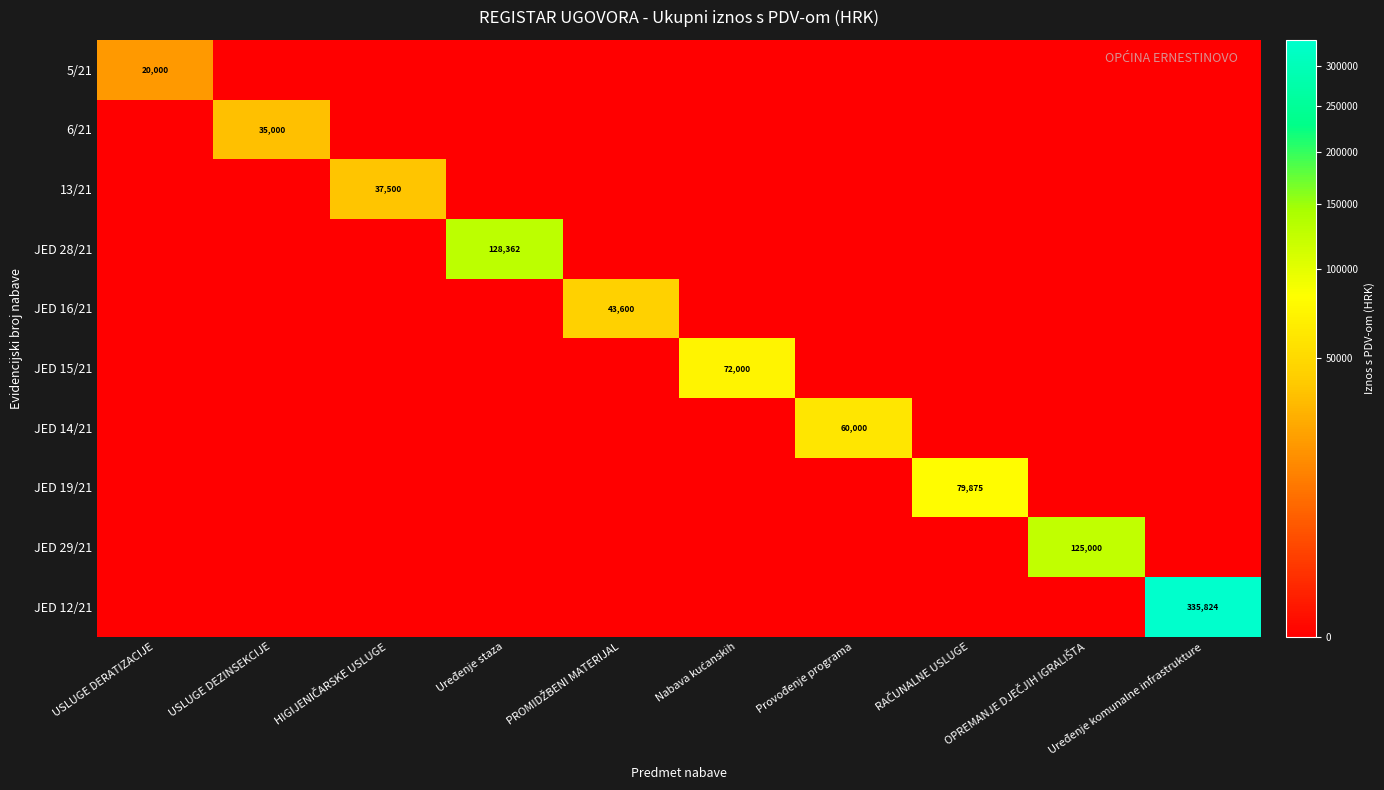

The 13/21 series shows 0.0 at USLUGE DERATIZACIJE. True or false?

True